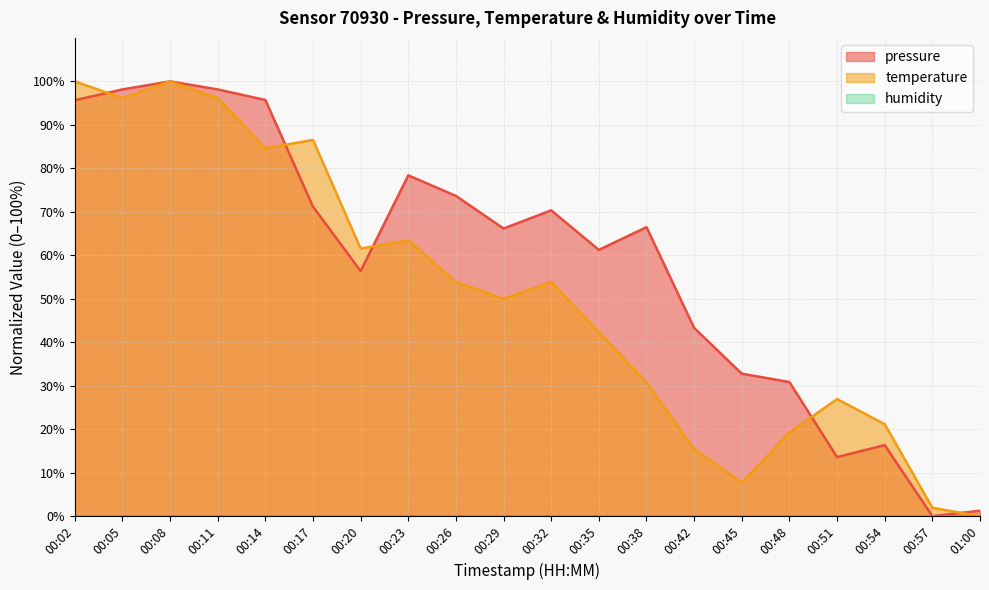

Which series has the largest total across all categories?

pressure